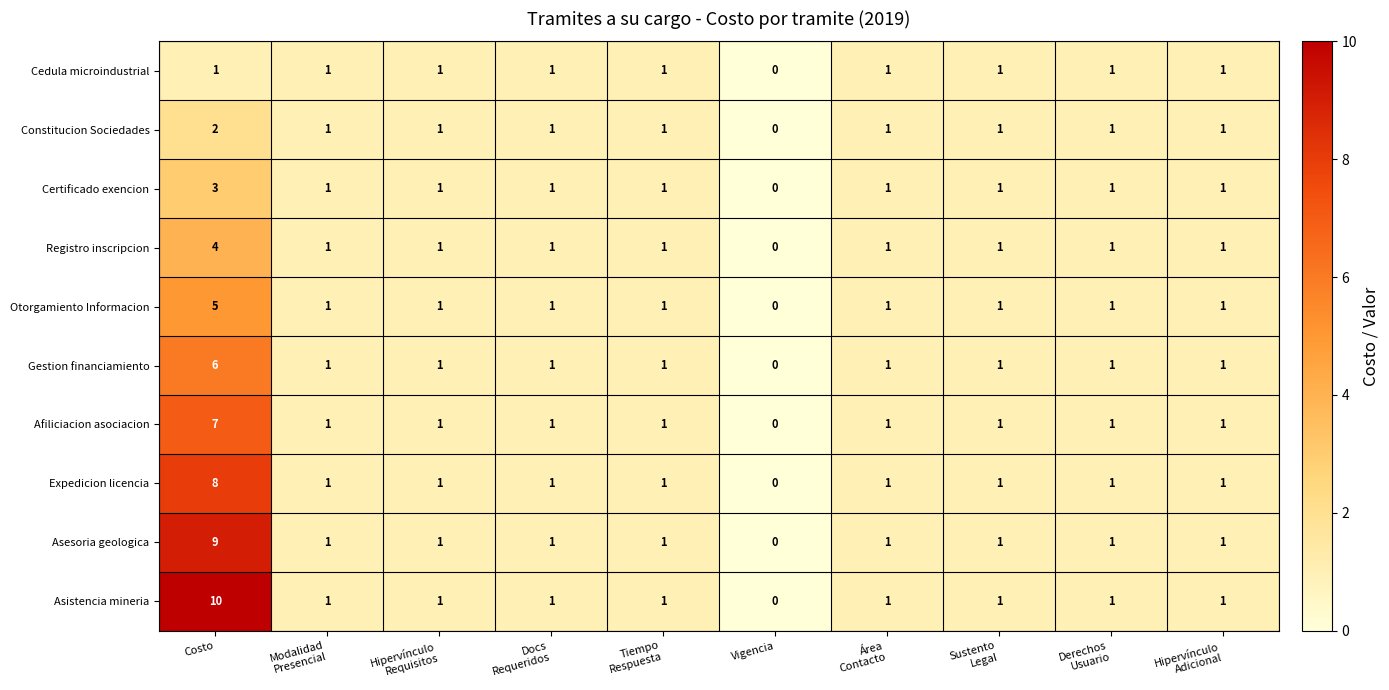

At which label does Certificado exencion first exceed 1?

Costo